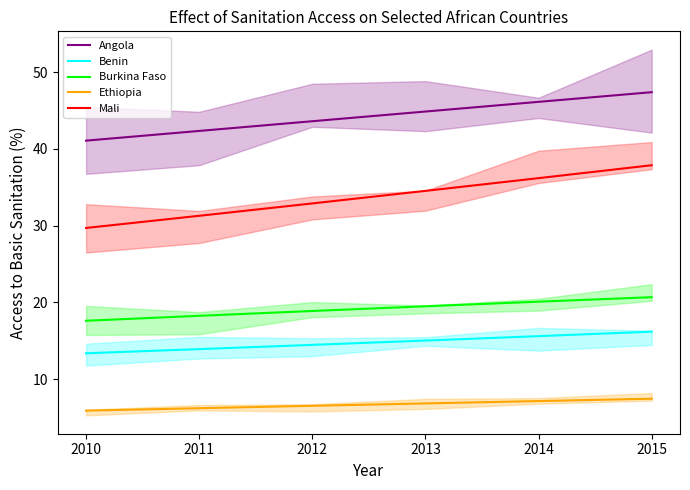

True or false: Angola has a value of 44.9 at 2013.

True